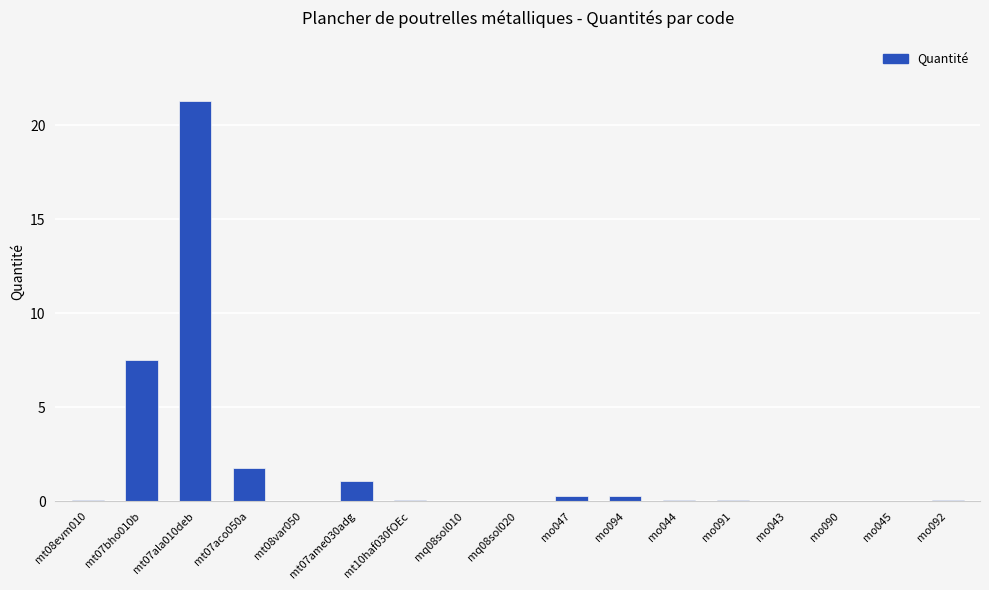

What is the change in value from mo090 to mo092?

+0.1